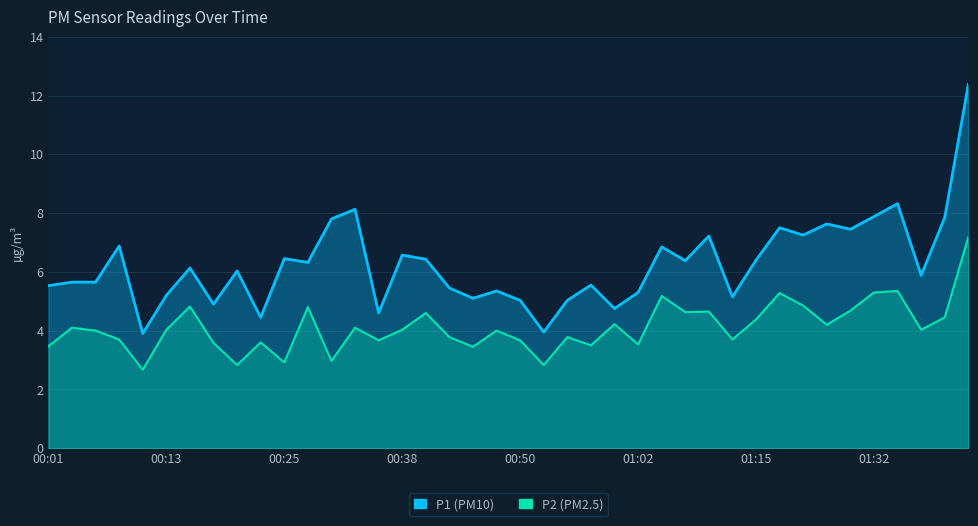

What is the value of the P1 point at the 19th from the left?

5.1